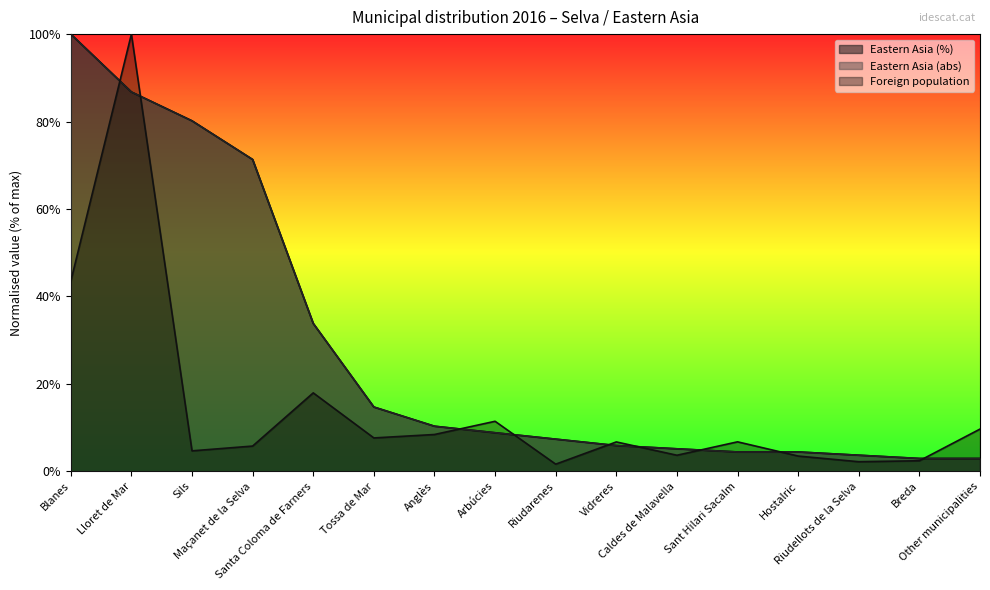

Which series ends up on top after the final intersection of Foreign population and Eastern Asia (abs)?

Foreign population